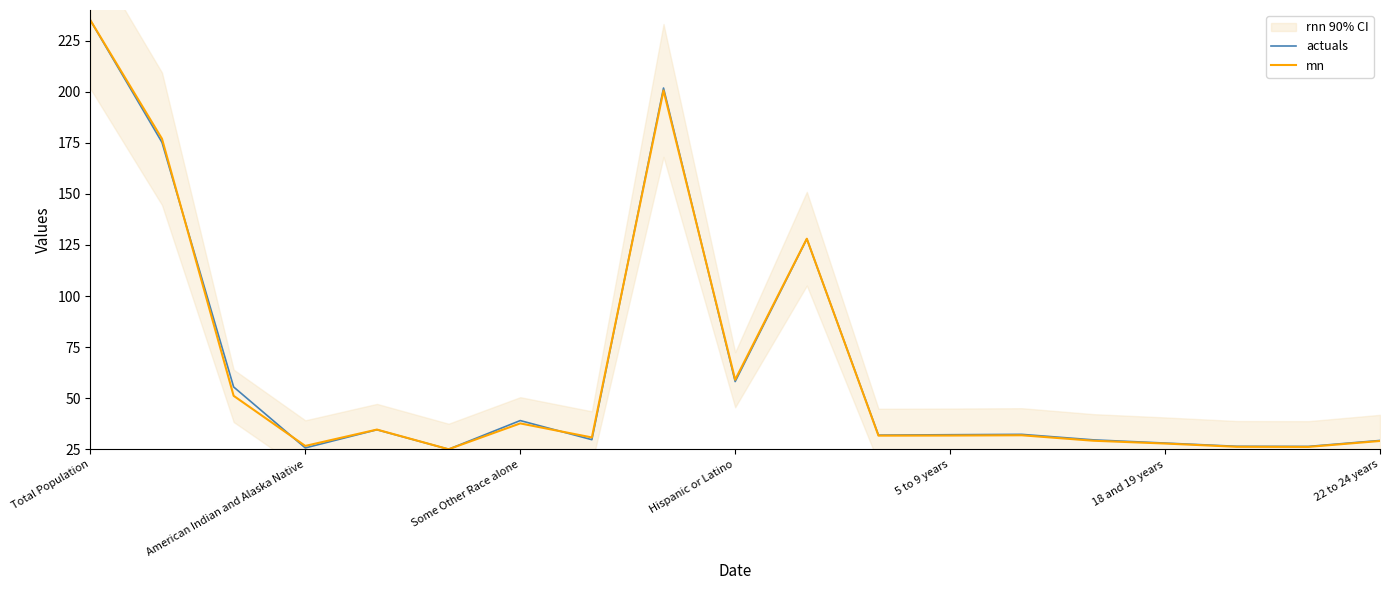

Reading left to right, extract all data points from this chart.

actuals: 235.0	175.2	55.5	25.7	34.5	25.0	39.0	29.7	201.8	58.1	128.0	31.9	32.1	32.3	29.6	28.0	26.4	26.4	29.3
mn: 235.0	177.0	51.2	26.6	34.6	25.0	37.7	30.8	200.6	59.0	128.1	31.7	31.7	31.8	29.2	27.8	26.2	26.1	29.0